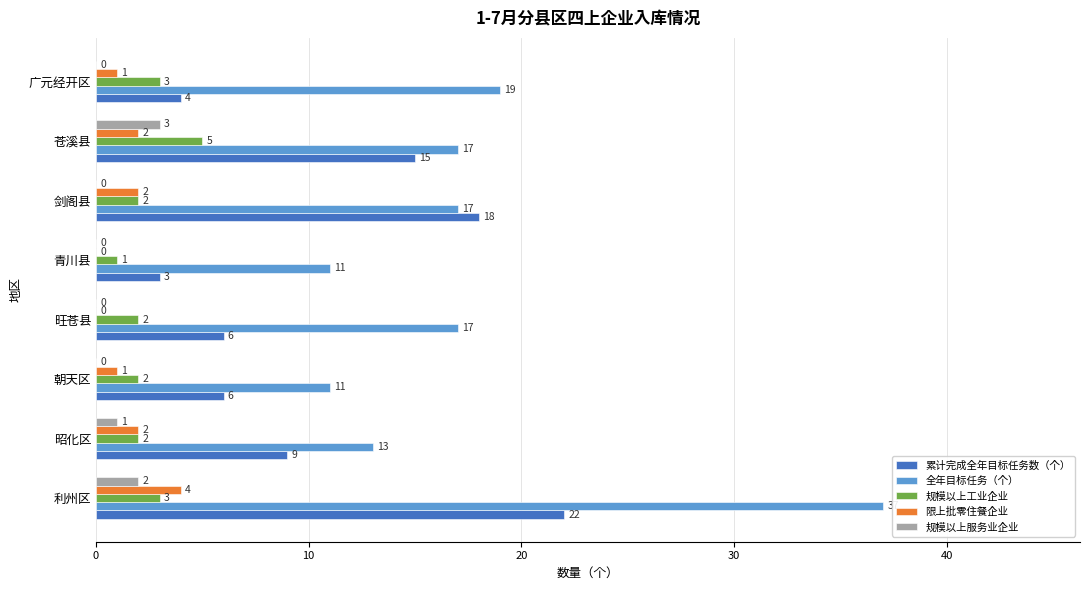

What is the sum of all 规模以上工业企业 values?

20